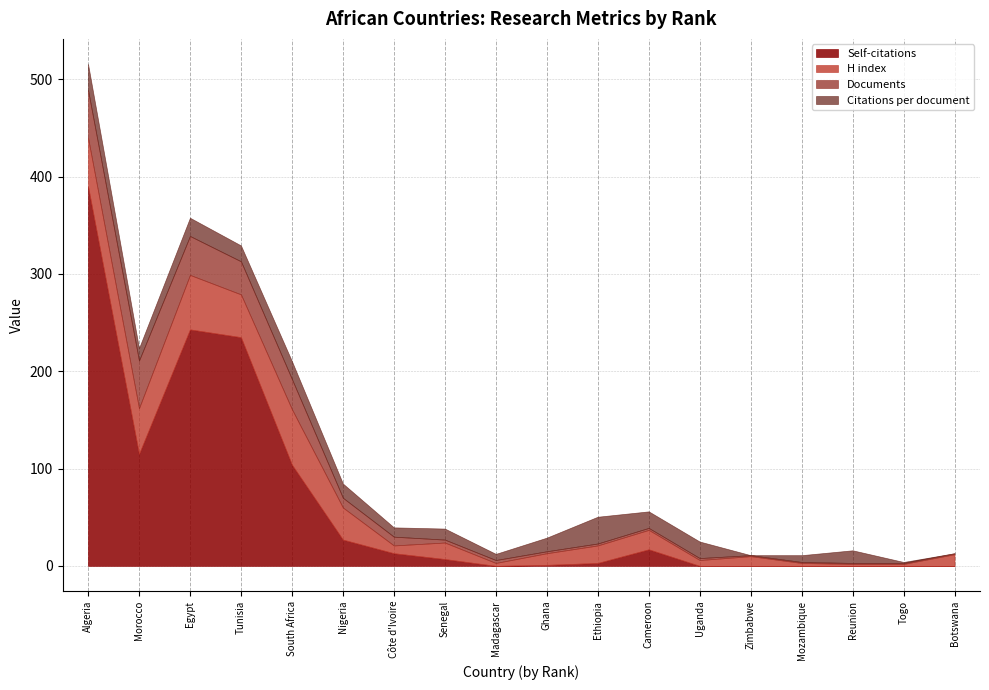

In Self-citations, how many points are higher than both neighbors (excluding endpoints)?

2